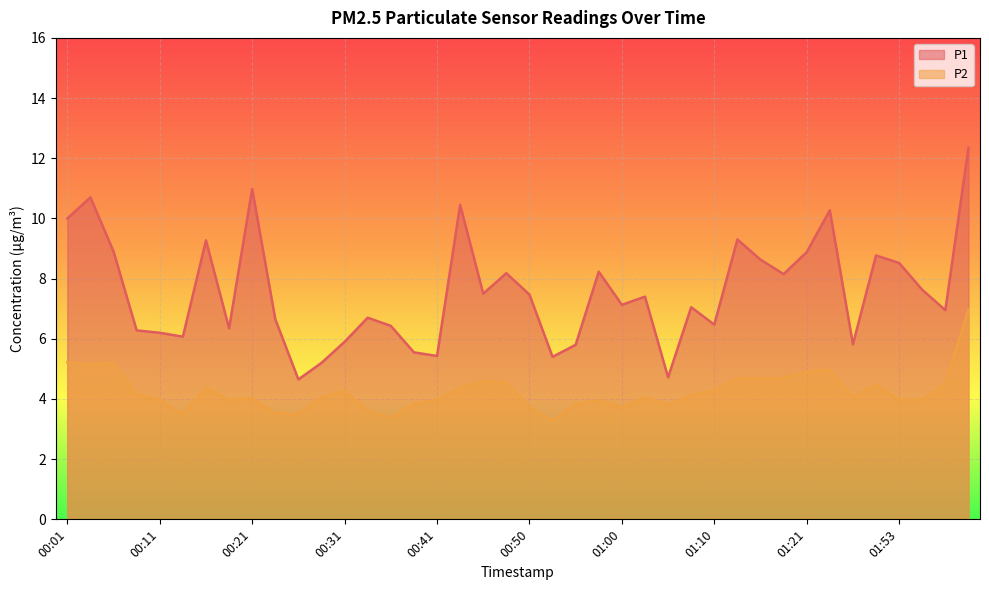

In P2, how many points are higher than both neighbors (excluding endpoints)?

10